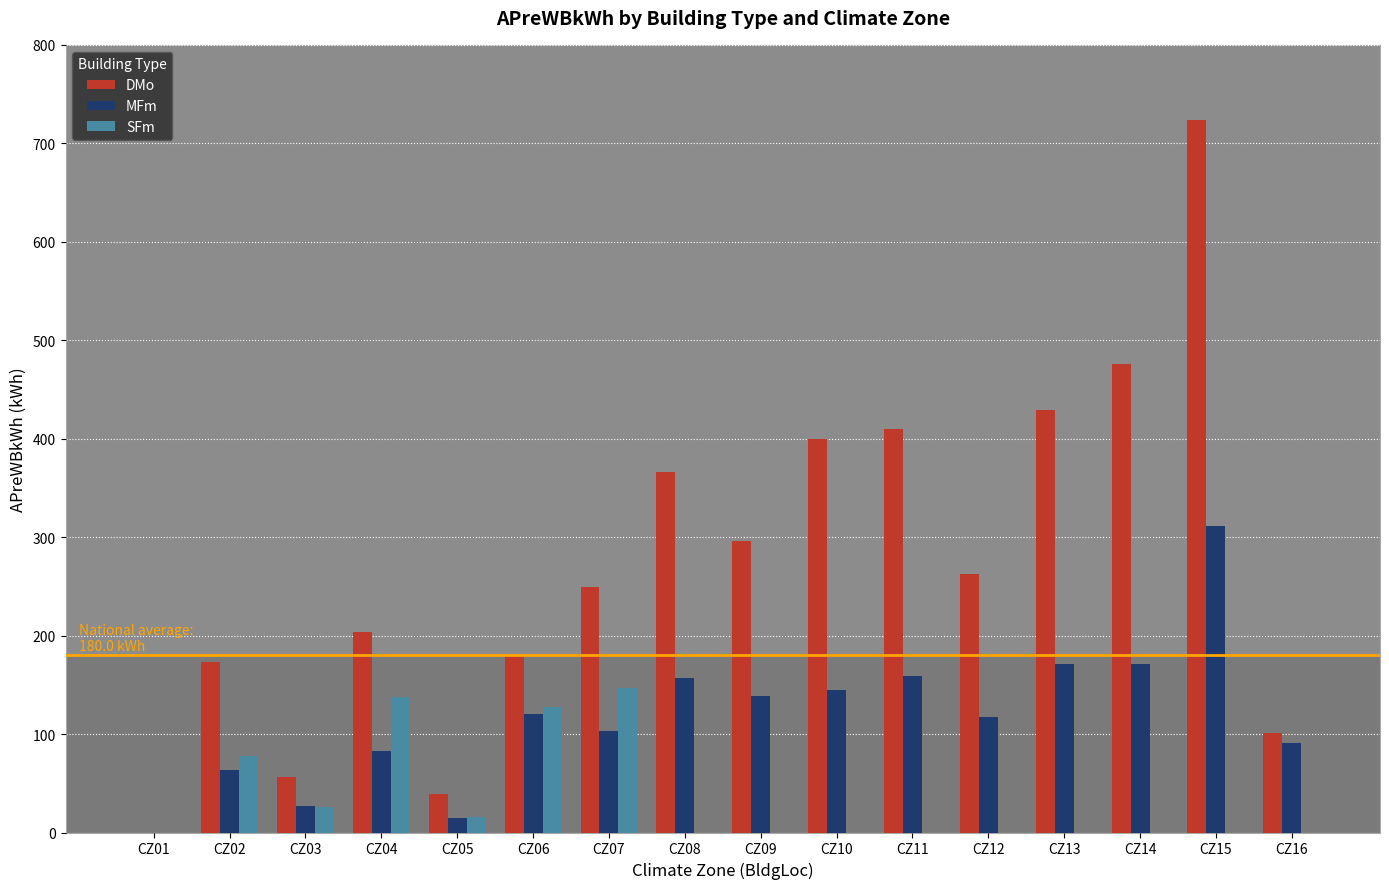

What is the highest value of the MFm series?

311.0